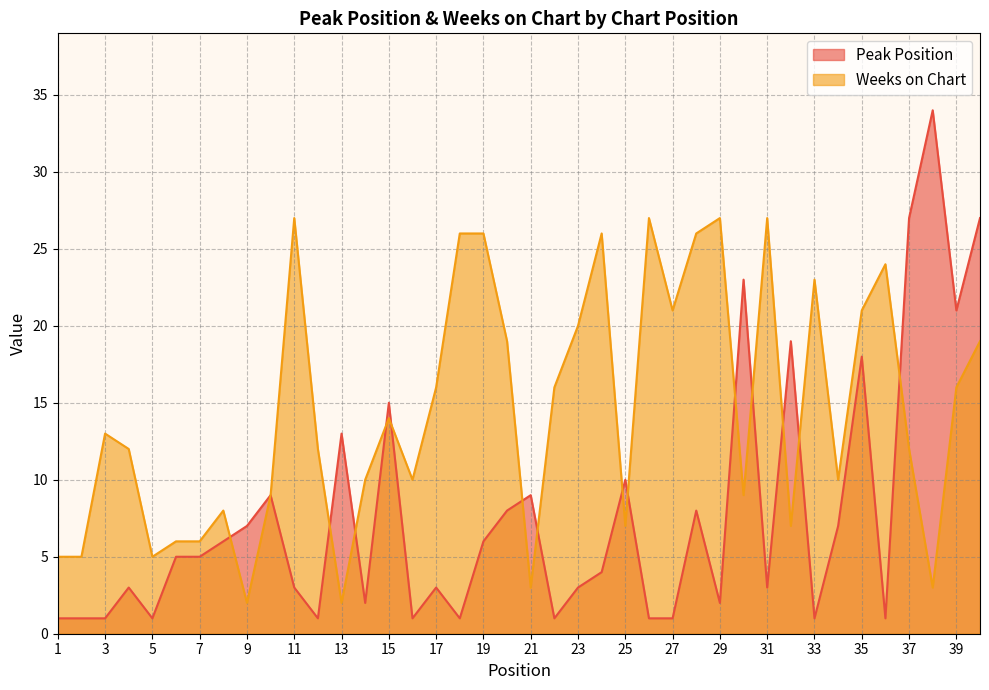

Does the chart have visible grid lines?

Yes